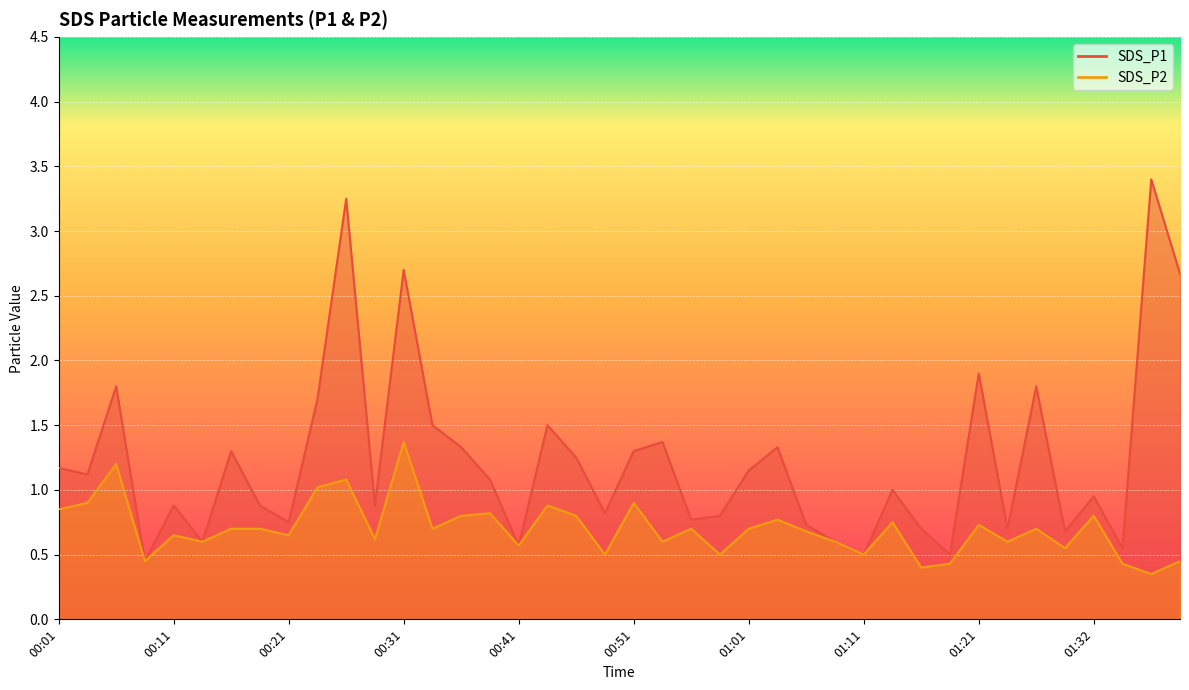

Reading right to left, transcribe all the data shown in this chart.

SDS_P1: 2.7	3.4	0.6	0.9	0.7	1.8	0.7	1.9	0.5	0.7	1.0	0.5	0.6	0.7	1.3	1.1	0.8	0.8	1.4	1.3	0.8	1.2	1.5	0.6	1.1	1.3	1.5	2.7	0.9	3.2	1.7	0.8	0.9	1.3	0.6	0.9	0.5	1.8	1.1	1.2
SDS_P2: 0.5	0.3	0.4	0.8	0.6	0.7	0.6	0.7	0.4	0.4	0.8	0.5	0.6	0.7	0.8	0.7	0.5	0.7	0.6	0.9	0.5	0.8	0.9	0.6	0.8	0.8	0.7	1.4	0.6	1.1	1.0	0.7	0.7	0.7	0.6	0.7	0.5	1.2	0.9	0.8